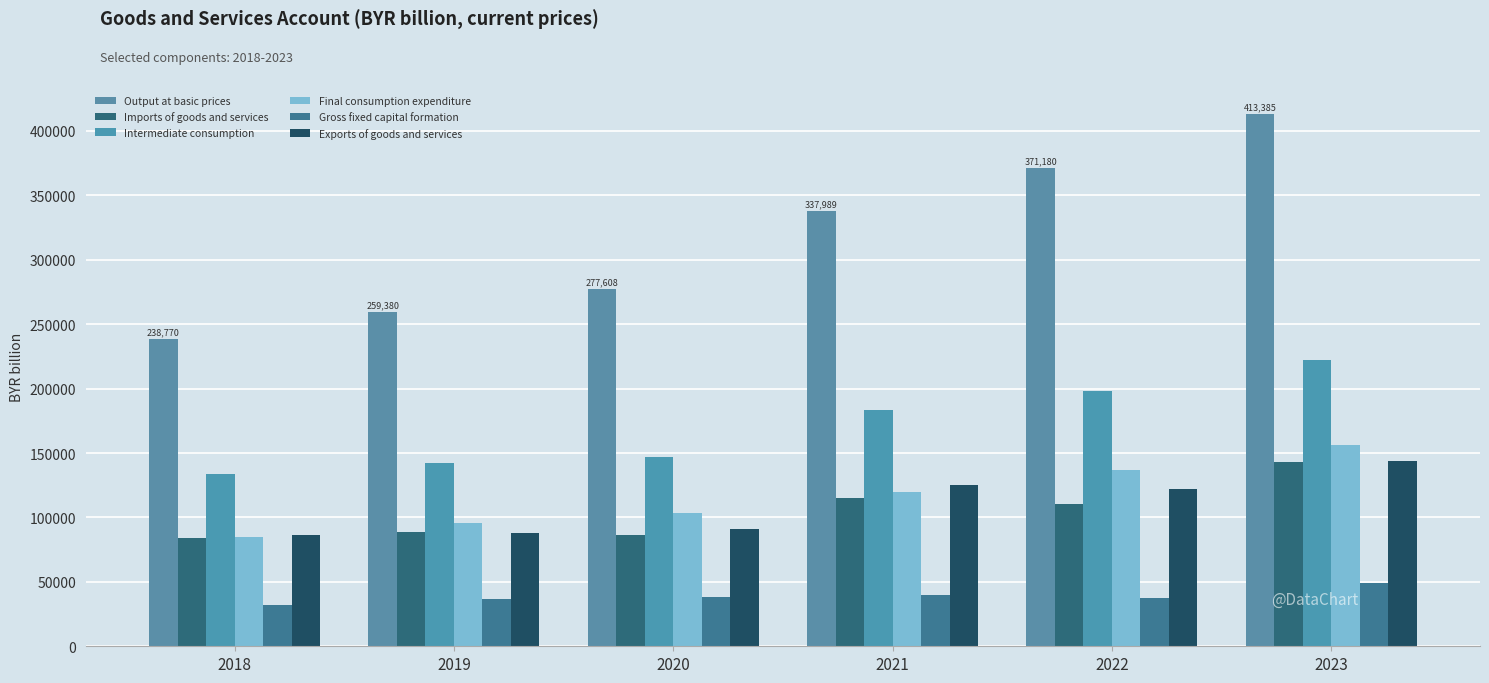

True or false: Final consumption expenditure has a value of 219768.3 at 2023.

False